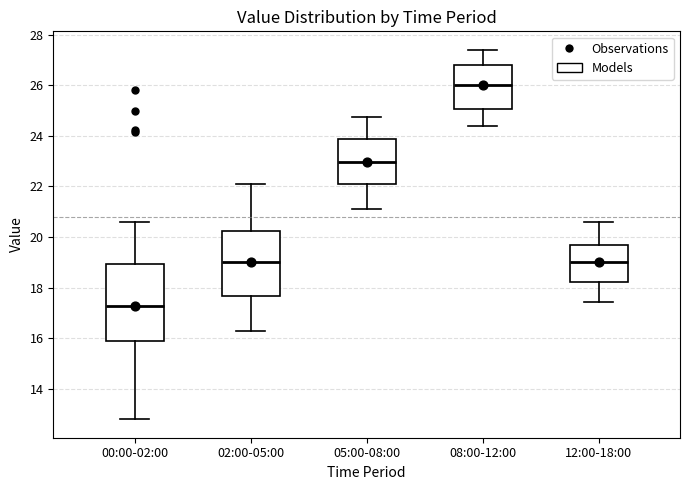

Which box has the highest median line?

08:00-12:00